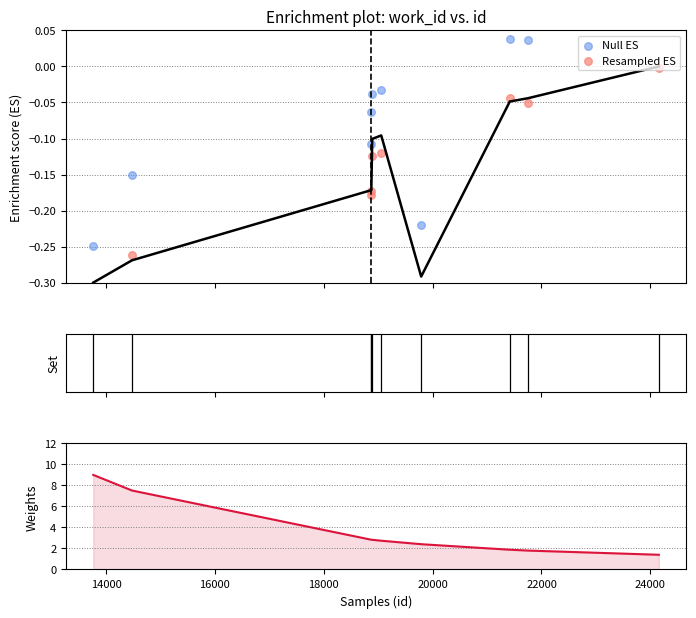

Is the value of Null ES at 9 greater than the value of Weights at 8?

No